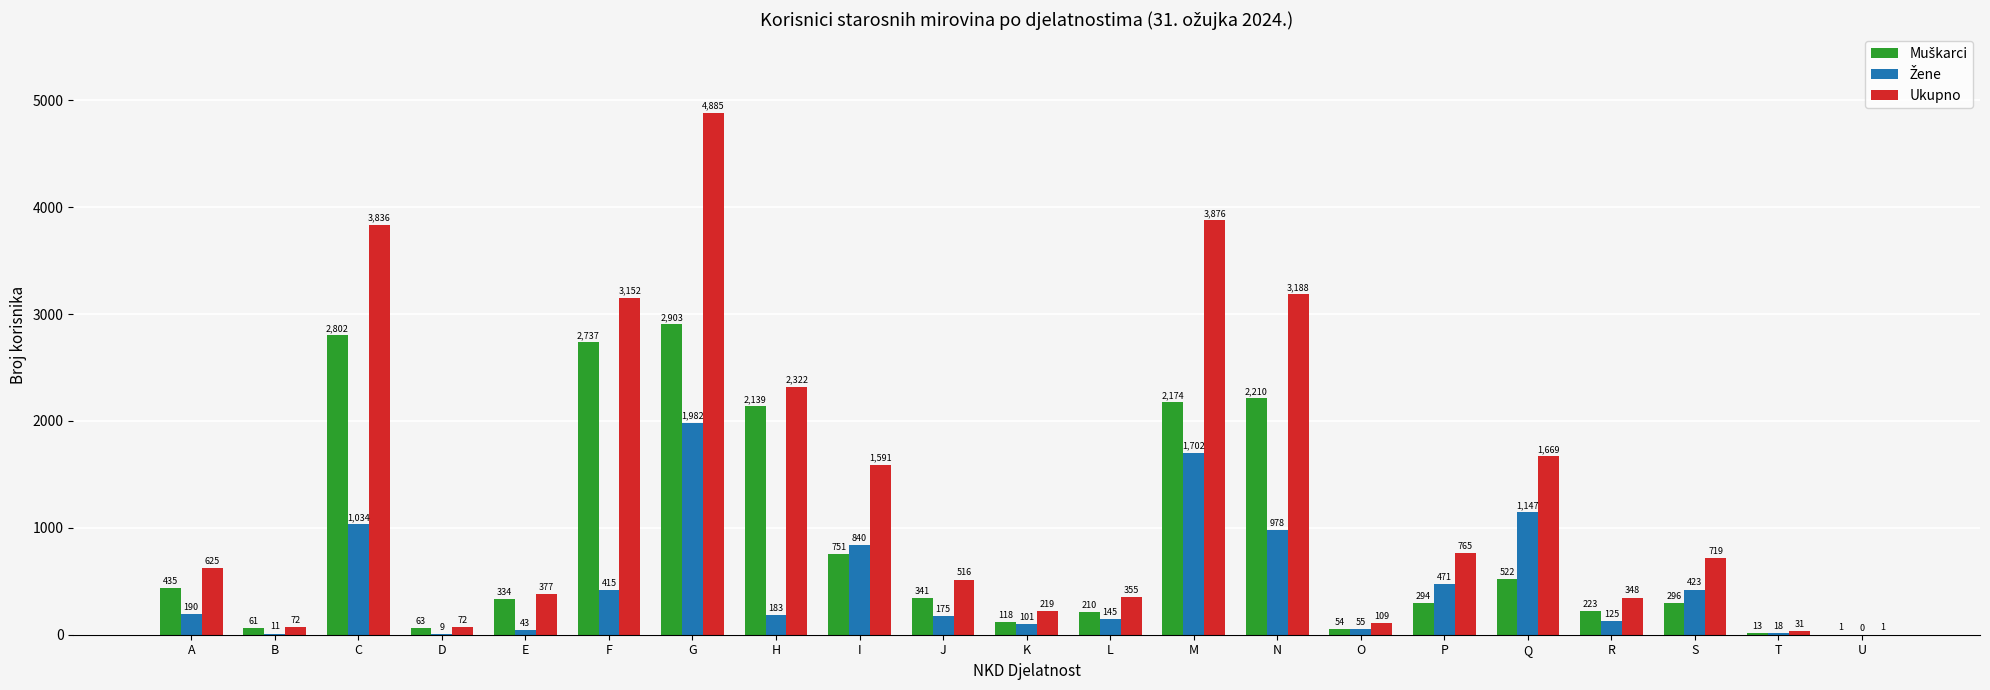

How many data points does each series have?

21